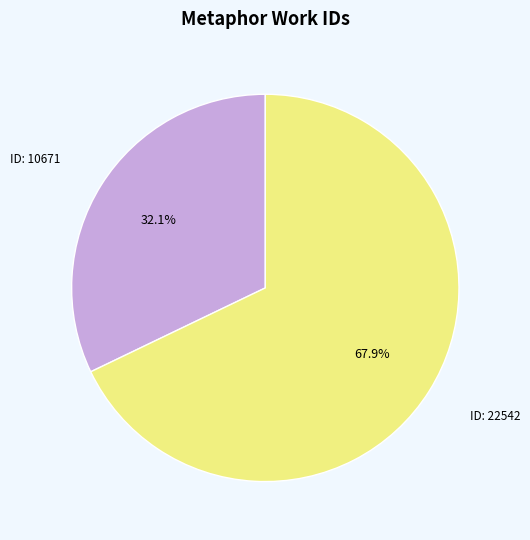

Does any single category account for the majority?

Yes